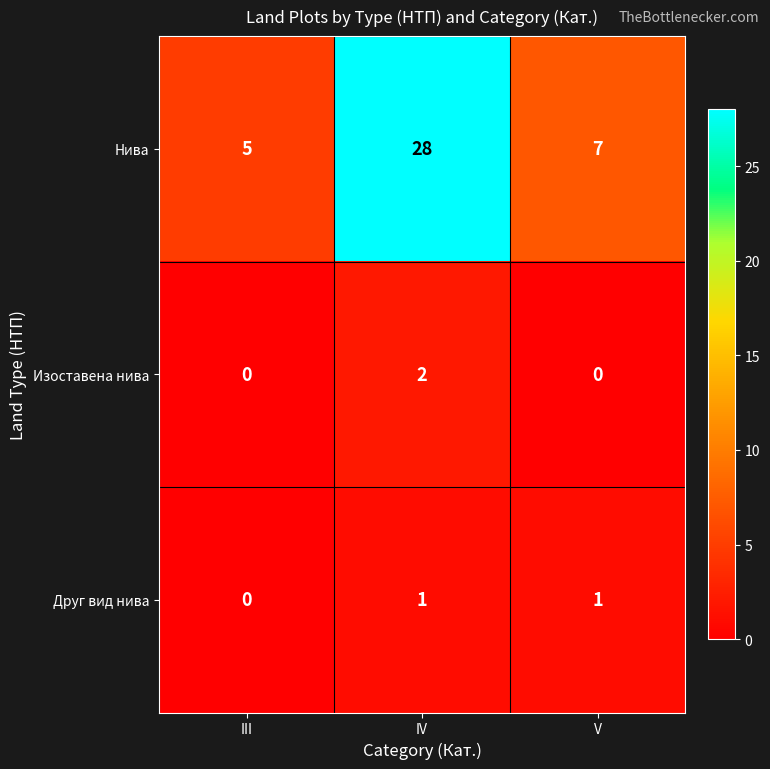

True or false: Друг вид нива has a value of 0 at V.

False